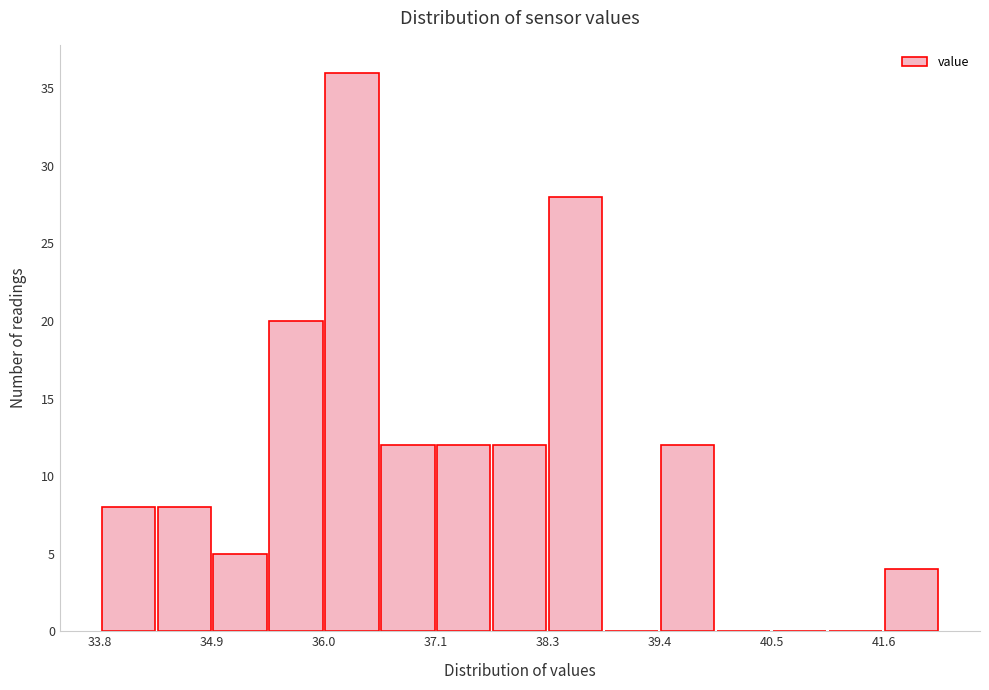

Read against the x-axis, roughly where is the centre of the tallest bar?

36.4